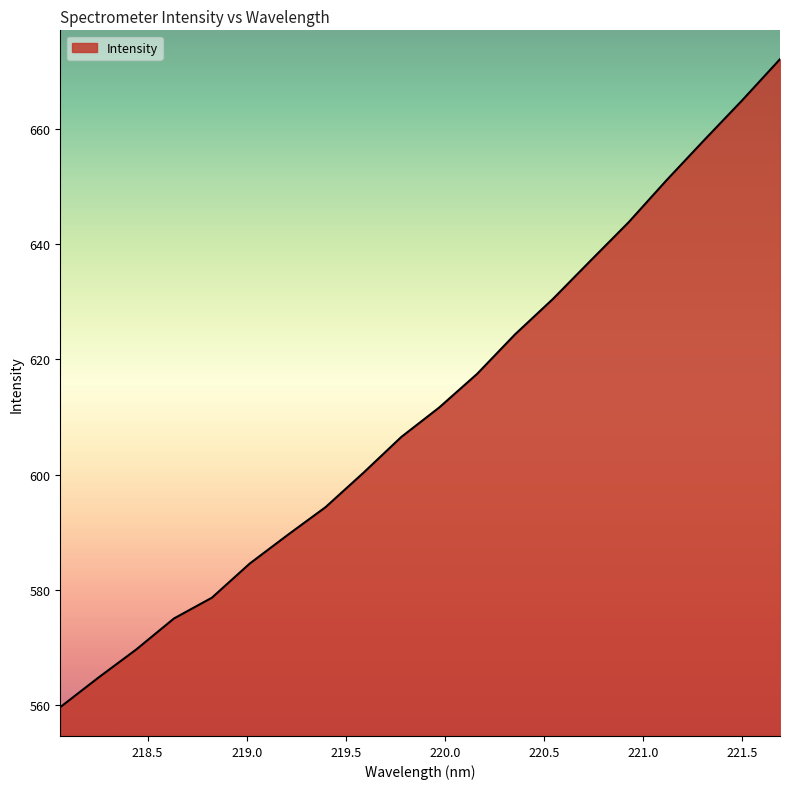

What is the smallest value displayed?

559.7